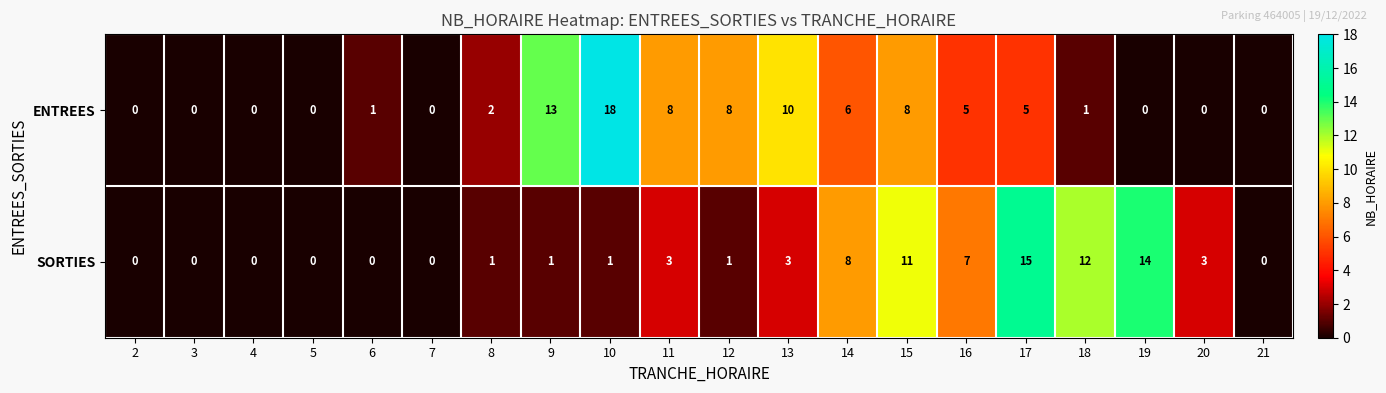

Which series has the largest total across all categories?

ENTREES